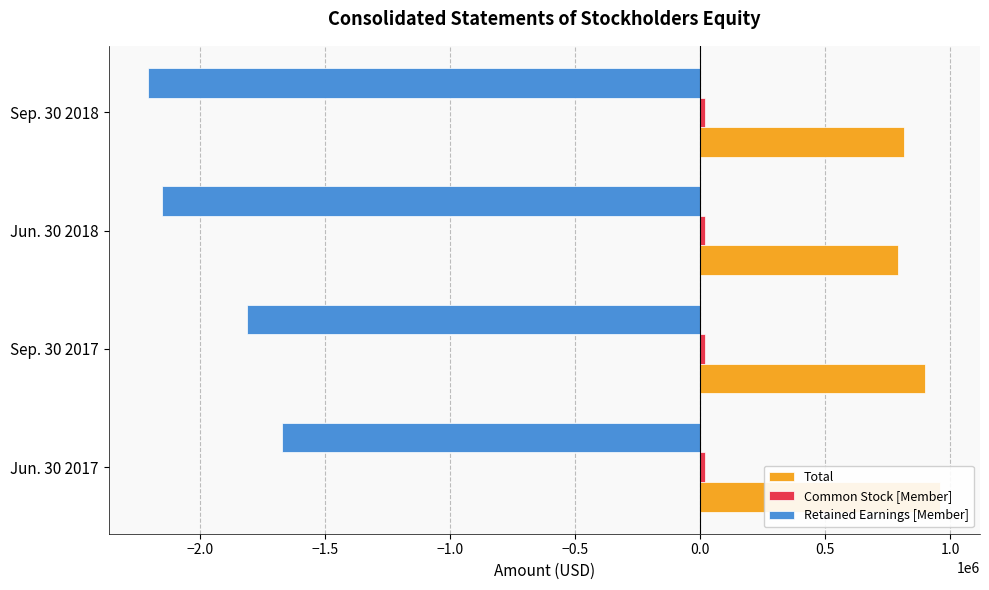

Which series has the widest spread of values?

Retained Earnings [Member]